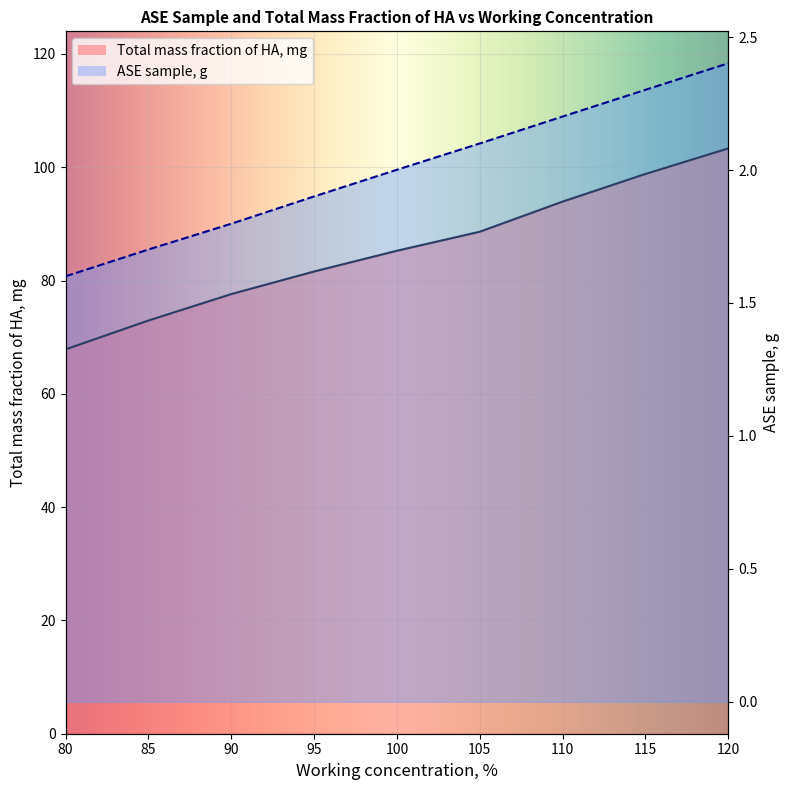

What is the sum of all Total mass fraction of HA, mg values?

770.0